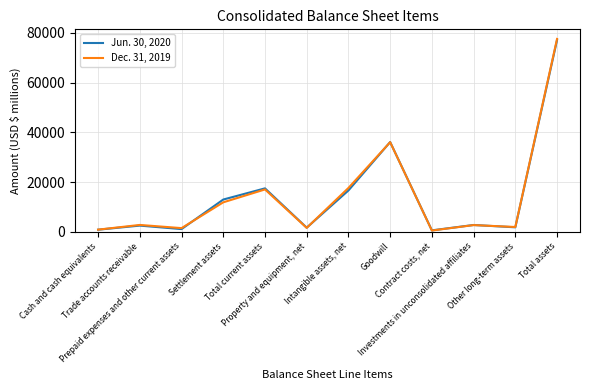

What value does the Dec. 31, 2019 series have at Cash and cash equivalents, to the nearest 50?

900